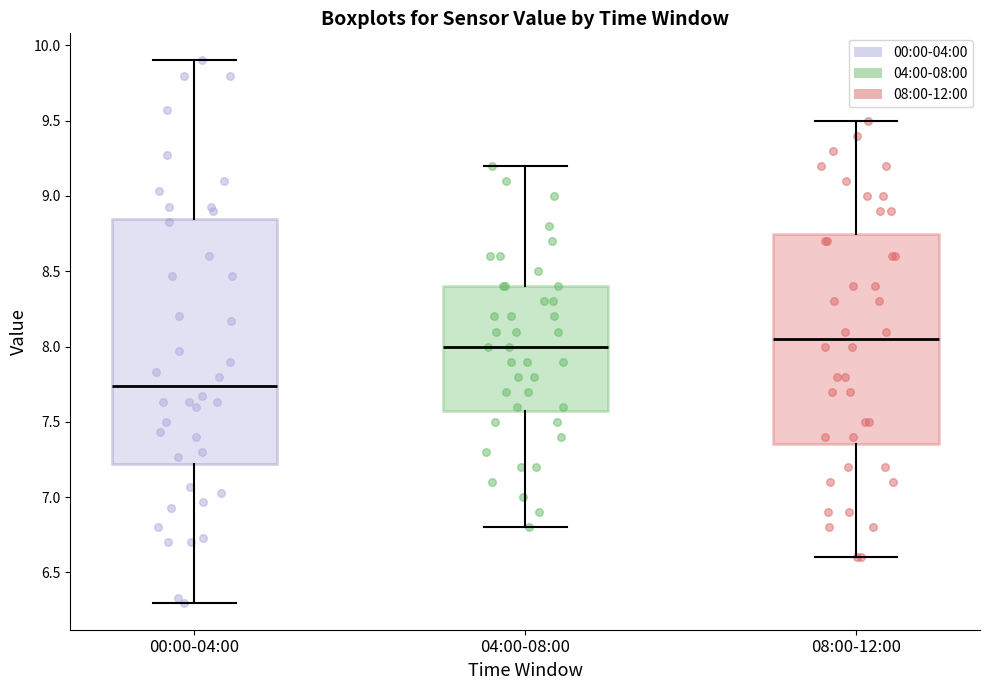

Reading left to right, transcribe this box plot: for each box, give where its median line is, the range the box spans, and where its two whiskers end, as read against the y-axis. The values are not printed on the chart, so give them approximately, as read against the axis.

00:00-04:00: median 7.75, box 7.20 to 8.85, whiskers 6.30 to 9.90
04:00-08:00: median 8.00, box 7.60 to 8.40, whiskers 6.80 to 9.20
08:00-12:00: median 8.05, box 7.35 to 8.75, whiskers 6.60 to 9.50